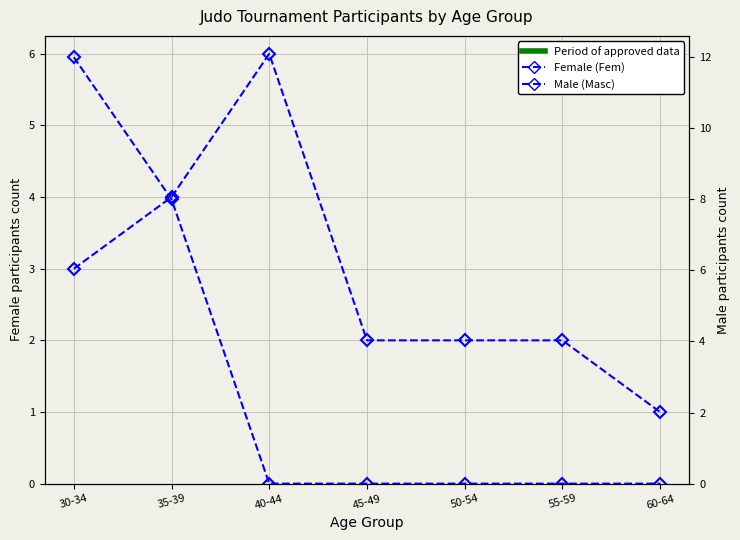

What is the sum of all Female (Fem) values?

20